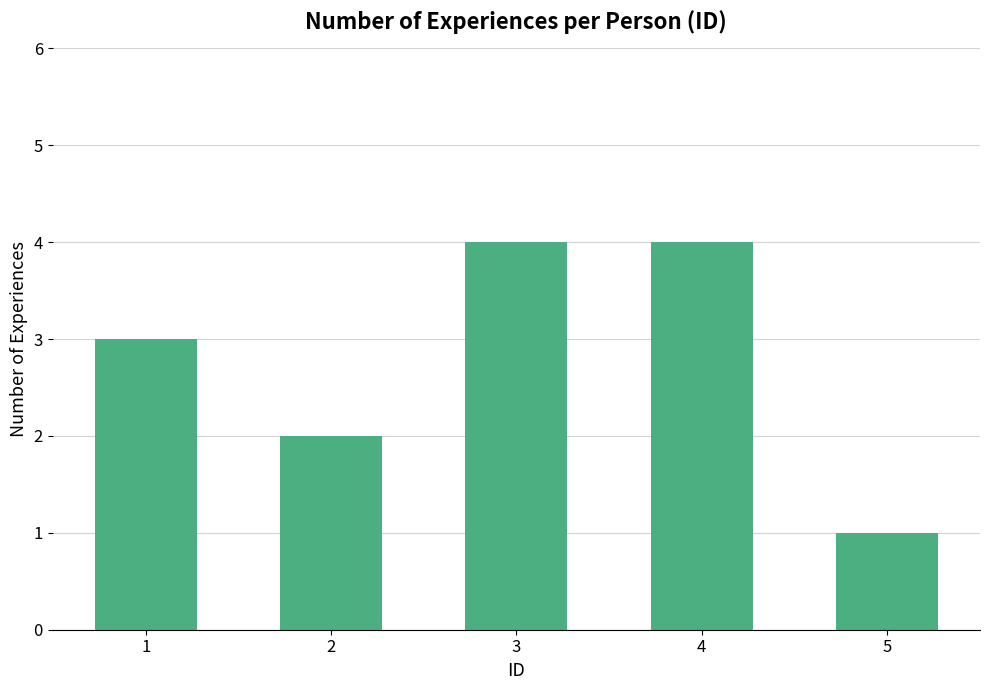

At which label is the value closest to 2?

2